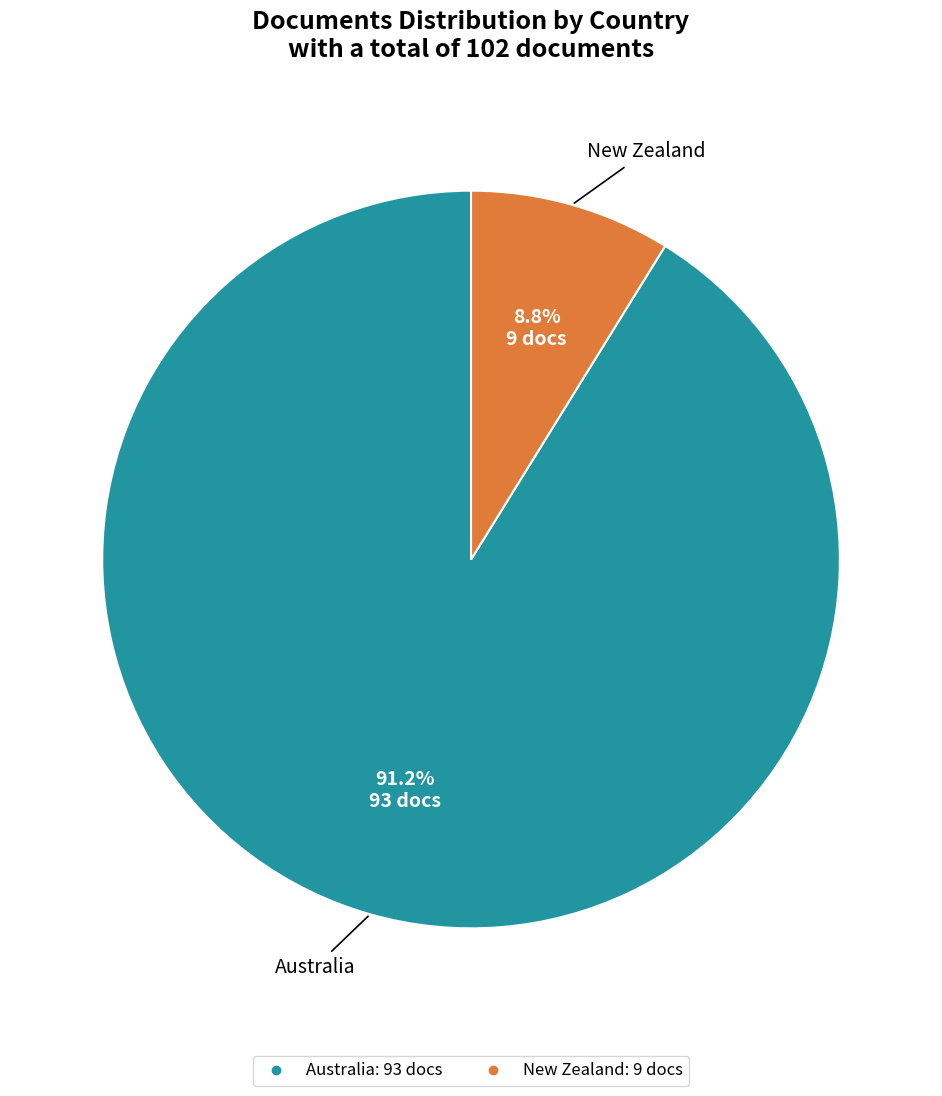

Is there a majority slice in this chart?

Yes